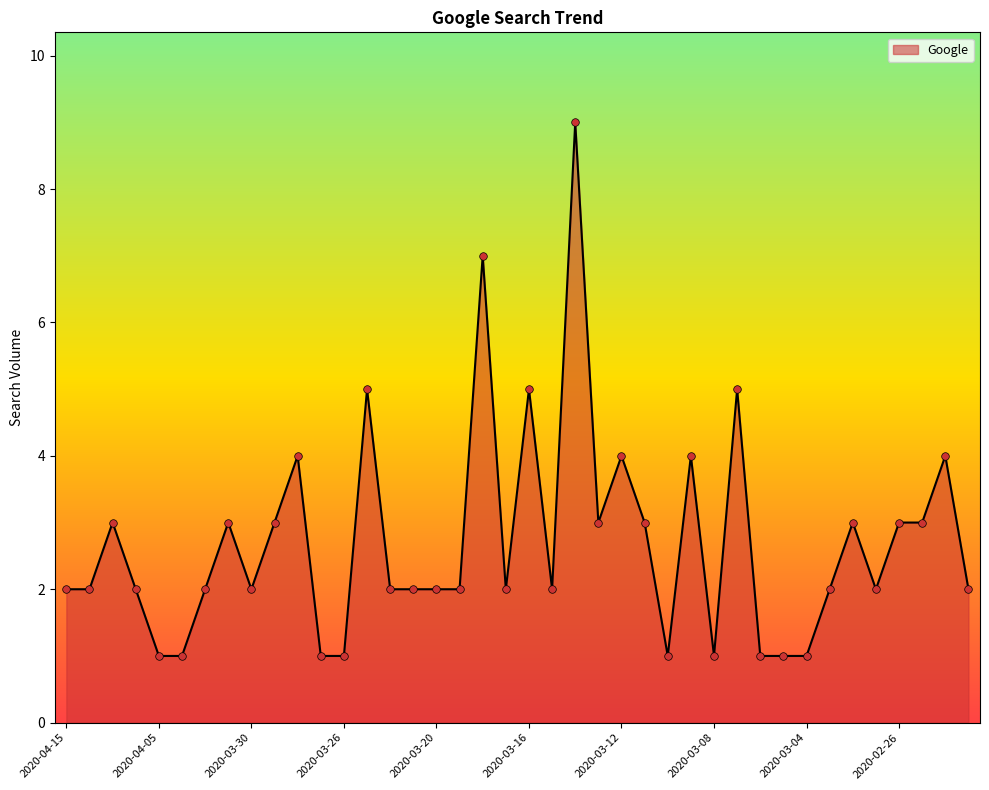

What is the difference between the maximum and minimum values?

8